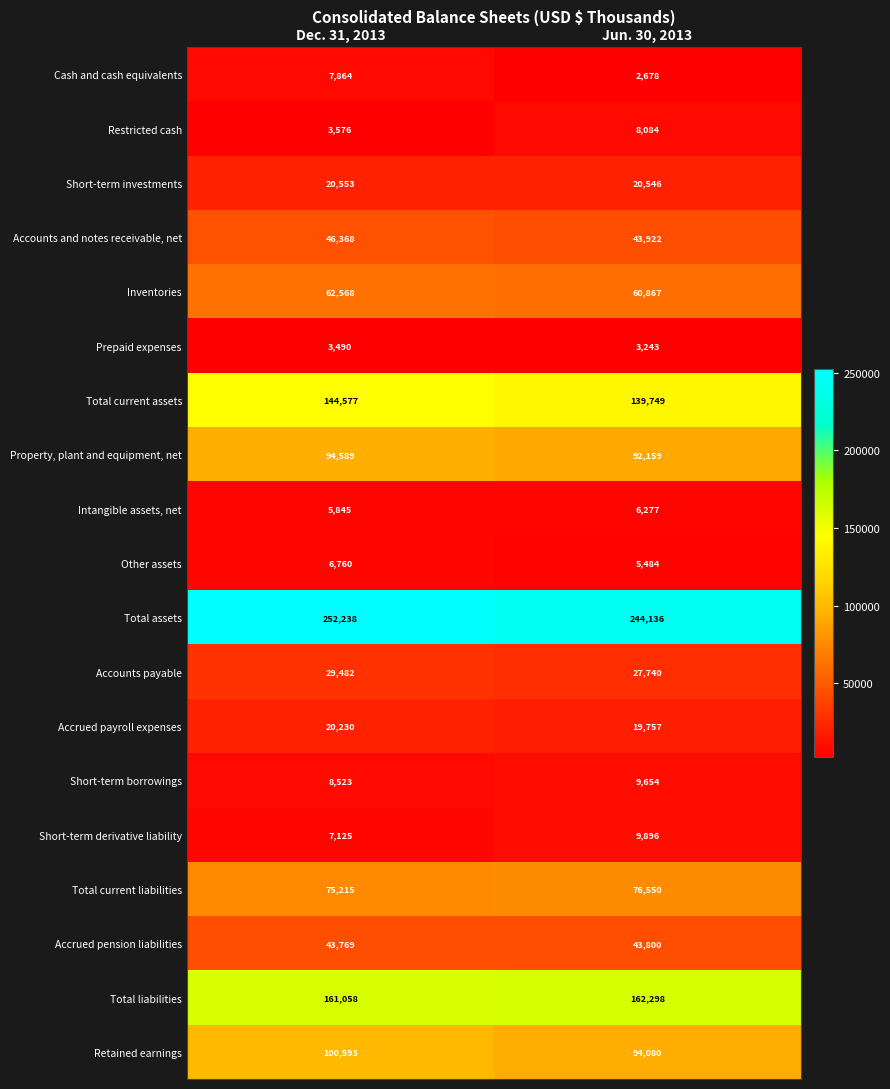

Which series changed the most between Dec. 31, 2013 and Jun. 30, 2013?

Total assets